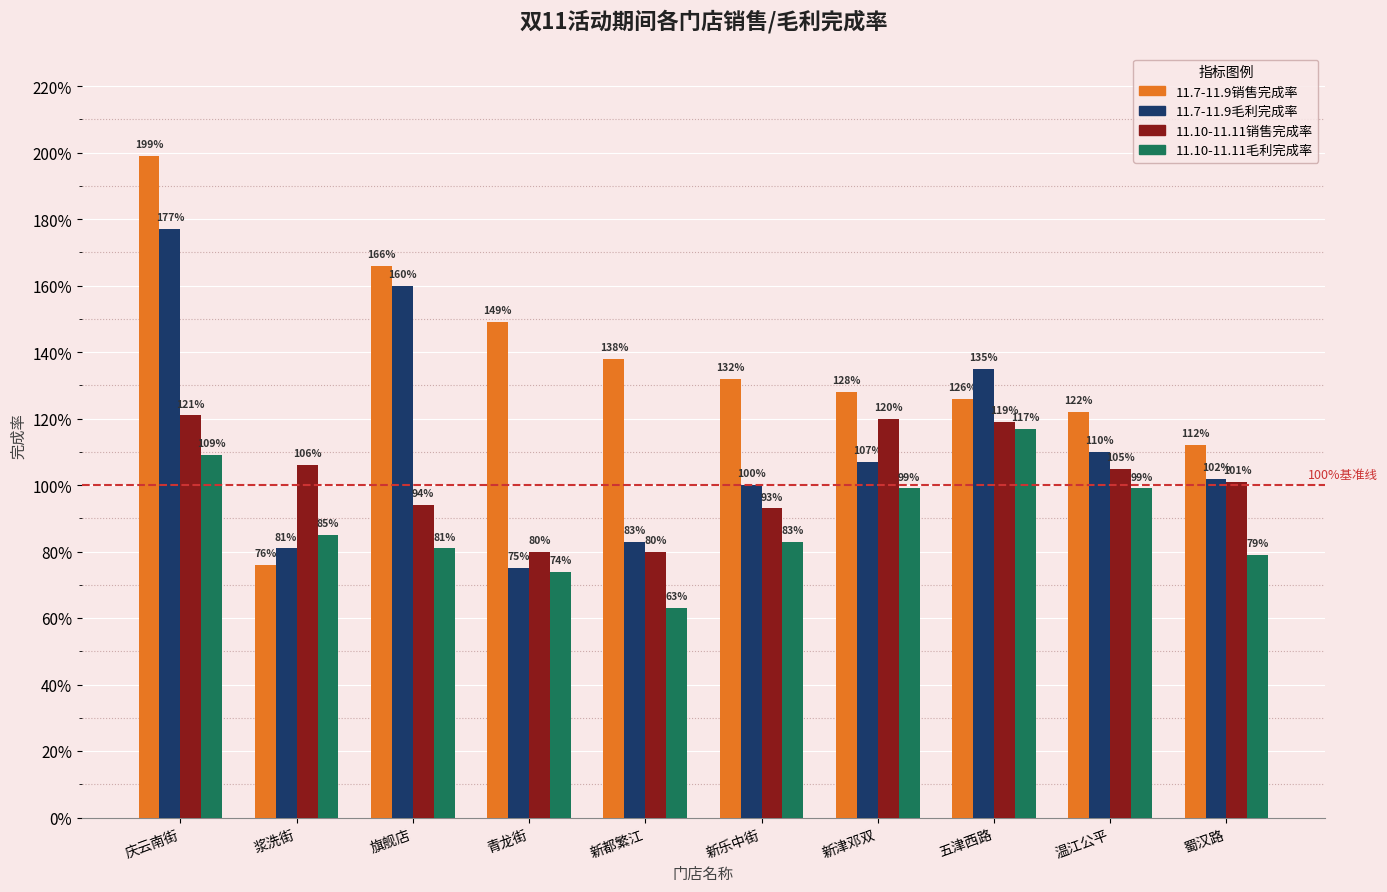

Reading left to right, extract all data points from this chart.

11.7-11.9销售完成率: 庆云南街=2.0	浆洗街=0.8	旗舰店=1.7	青龙街=1.5	新都繁江=1.4	新乐中街=1.3	新津邓双=1.3	五津西路=1.3	温江公平=1.2	蜀汉路=1.1
11.7-11.9毛利完成率: 庆云南街=1.8	浆洗街=0.8	旗舰店=1.6	青龙街=0.8	新都繁江=0.8	新乐中街=1.0	新津邓双=1.1	五津西路=1.4	温江公平=1.1	蜀汉路=1.0
11.10-11.11销售完成率: 庆云南街=1.2	浆洗街=1.1	旗舰店=0.9	青龙街=0.8	新都繁江=0.8	新乐中街=0.9	新津邓双=1.2	五津西路=1.2	温江公平=1.1	蜀汉路=1.0
11.10-11.11毛利完成率: 庆云南街=1.1	浆洗街=0.8	旗舰店=0.8	青龙街=0.7	新都繁江=0.6	新乐中街=0.8	新津邓双=1.0	五津西路=1.2	温江公平=1.0	蜀汉路=0.8